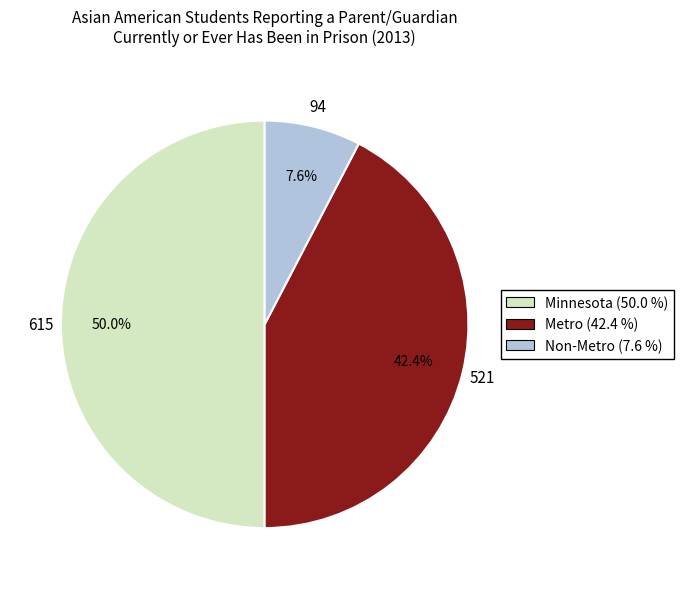

Which has a higher value, Minnesota or Metro?

Minnesota